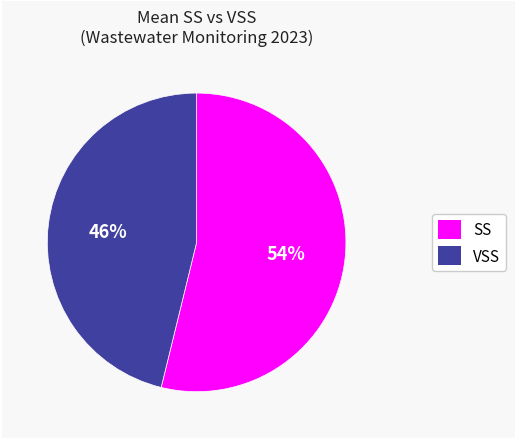

True or false: SS accounts for 65% of the total.

False